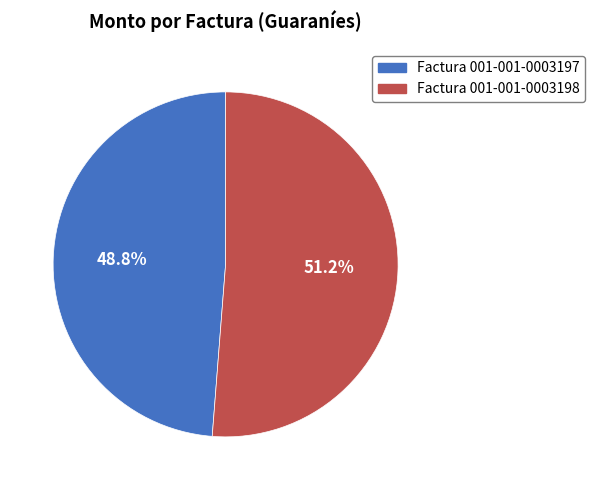

To the nearest percent, what portion does Factura 001-001-0003198 represent?

51%